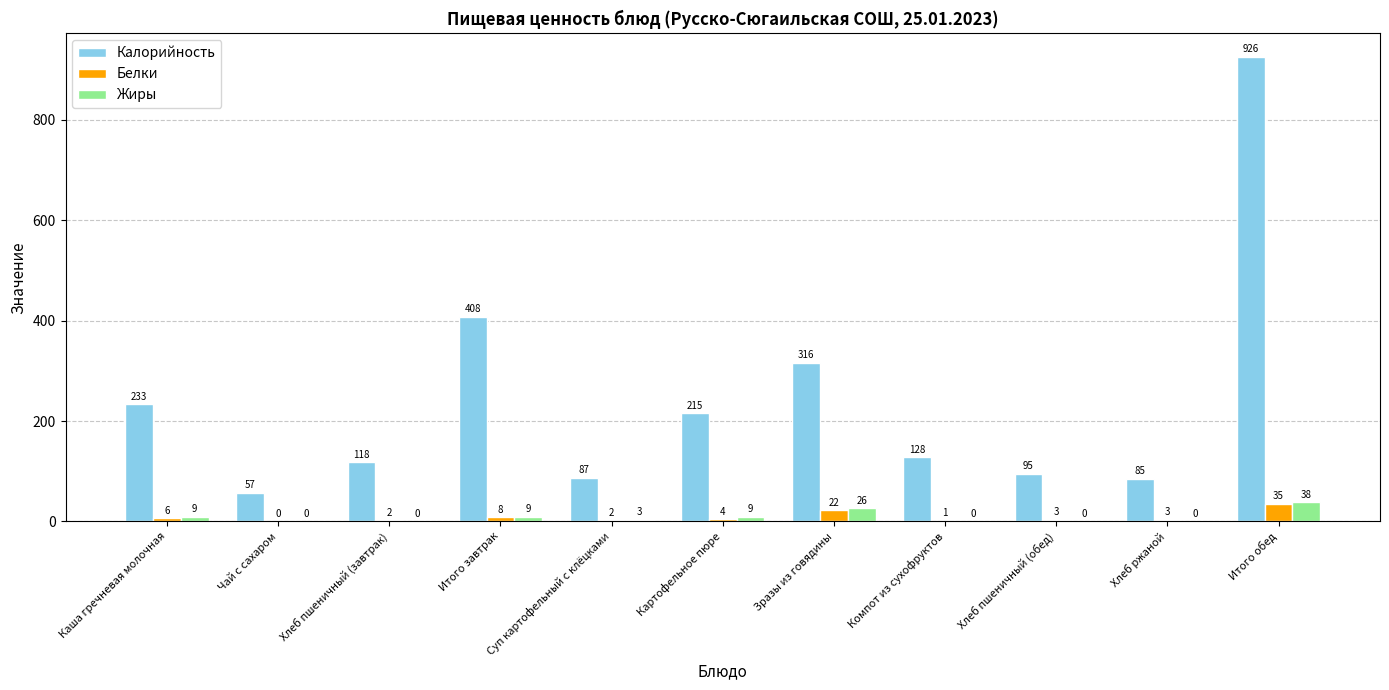

At which label does Белки reach its peak?

Итого обед